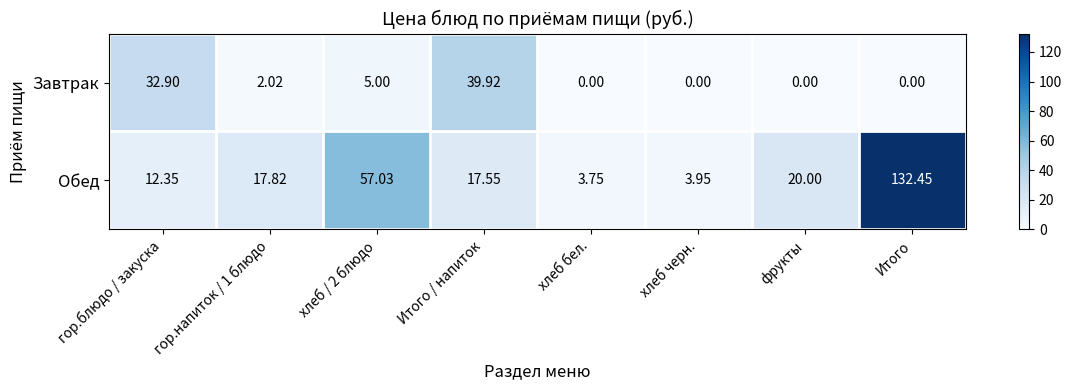

Rank the series at гор.блюдо / закуска from lowest to highest value.

Обед, Завтрак